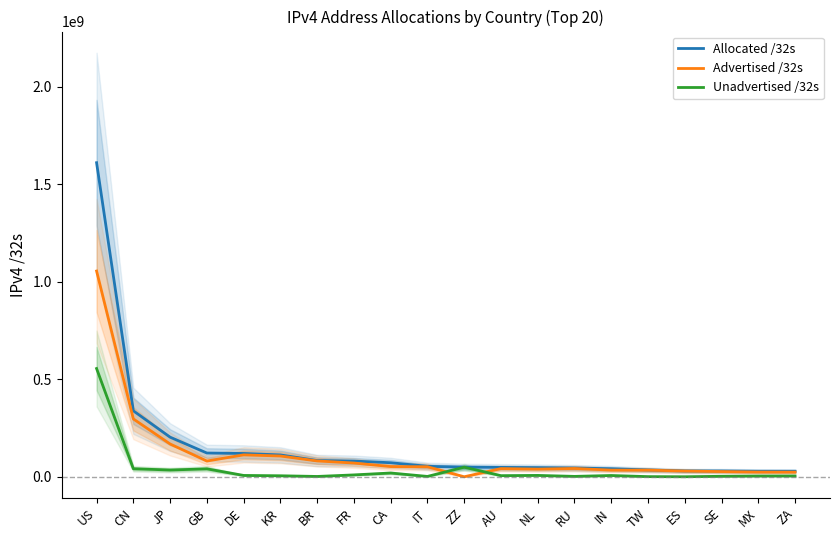

Where does the Advertised /32s series first go above 51825920?

US